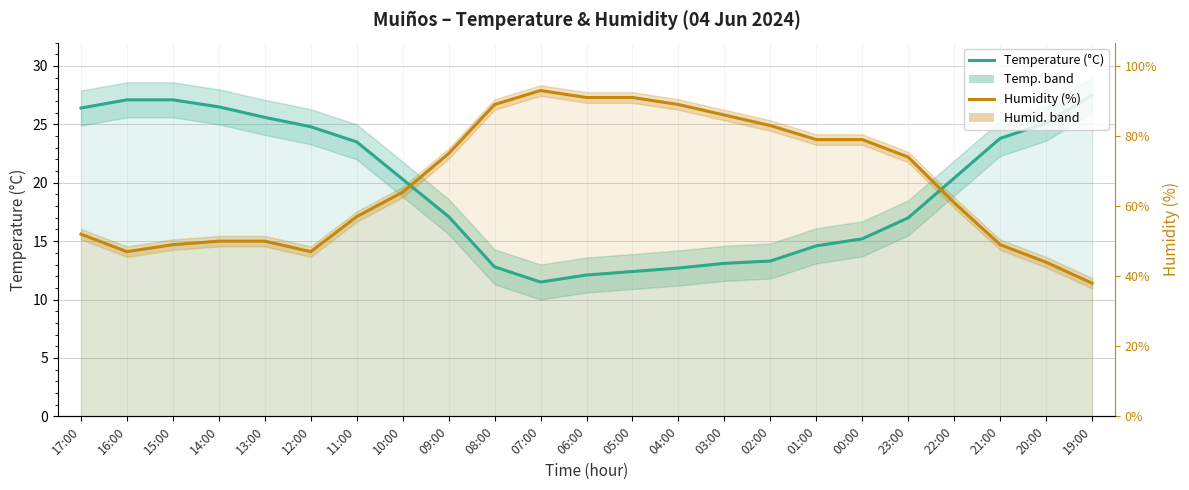

Does the chart have visible grid lines?

Yes